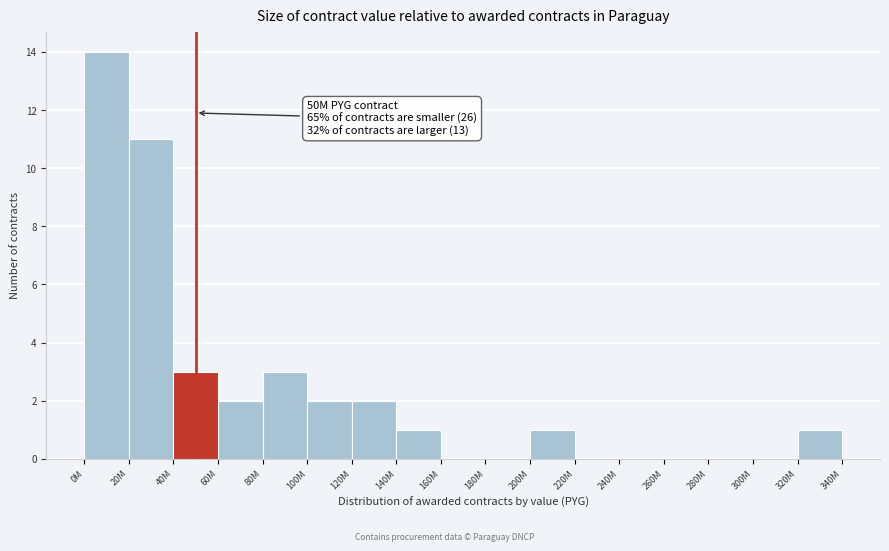

Reading right to left, what are all the values shown in this chart?

320M=1	300M=0	280M=0	260M=0	240M=0	220M=0	200M=1	180M=0	160M=0	140M=1	120M=2	100M=2	80M=3	60M=2	40M=3	20M=11	0M=14